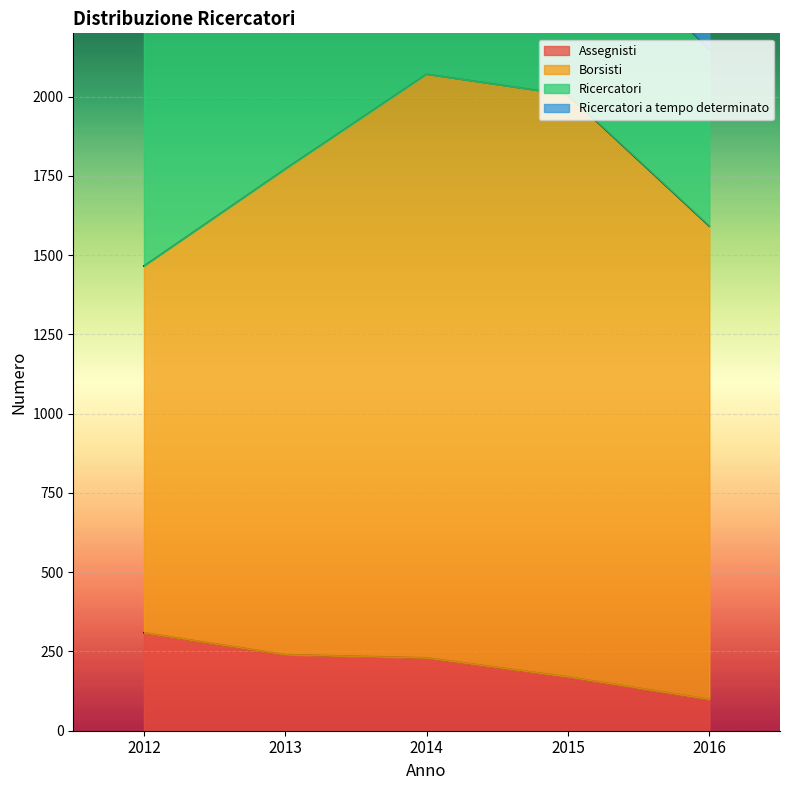

At which label does Ricercatori first exceed 755?

2012